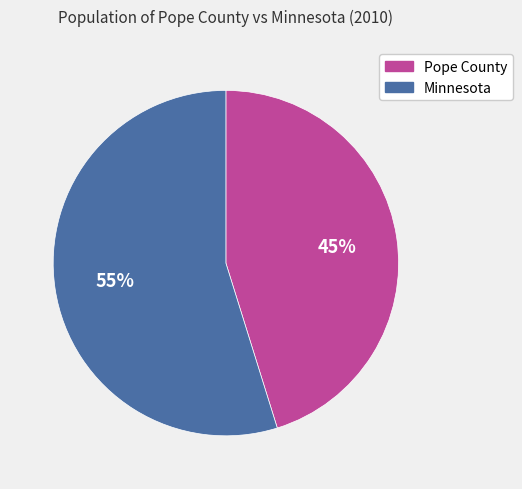

Is the sum of Minnesota and Pope County greater than half?

Yes